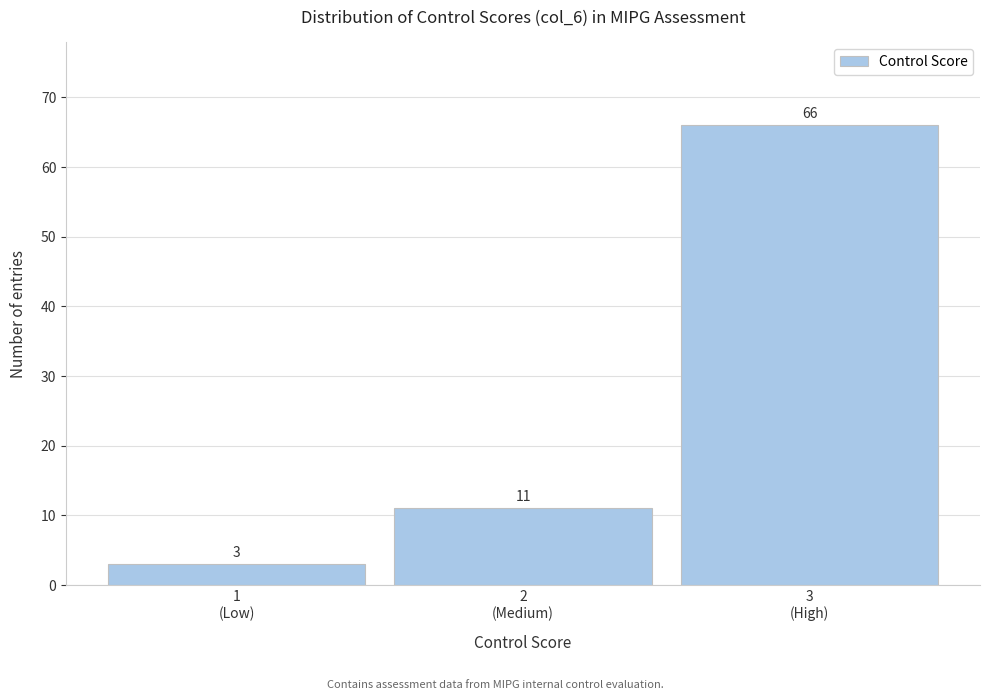

Reading left to right, list all the values displayed in this chart.

3	11	66